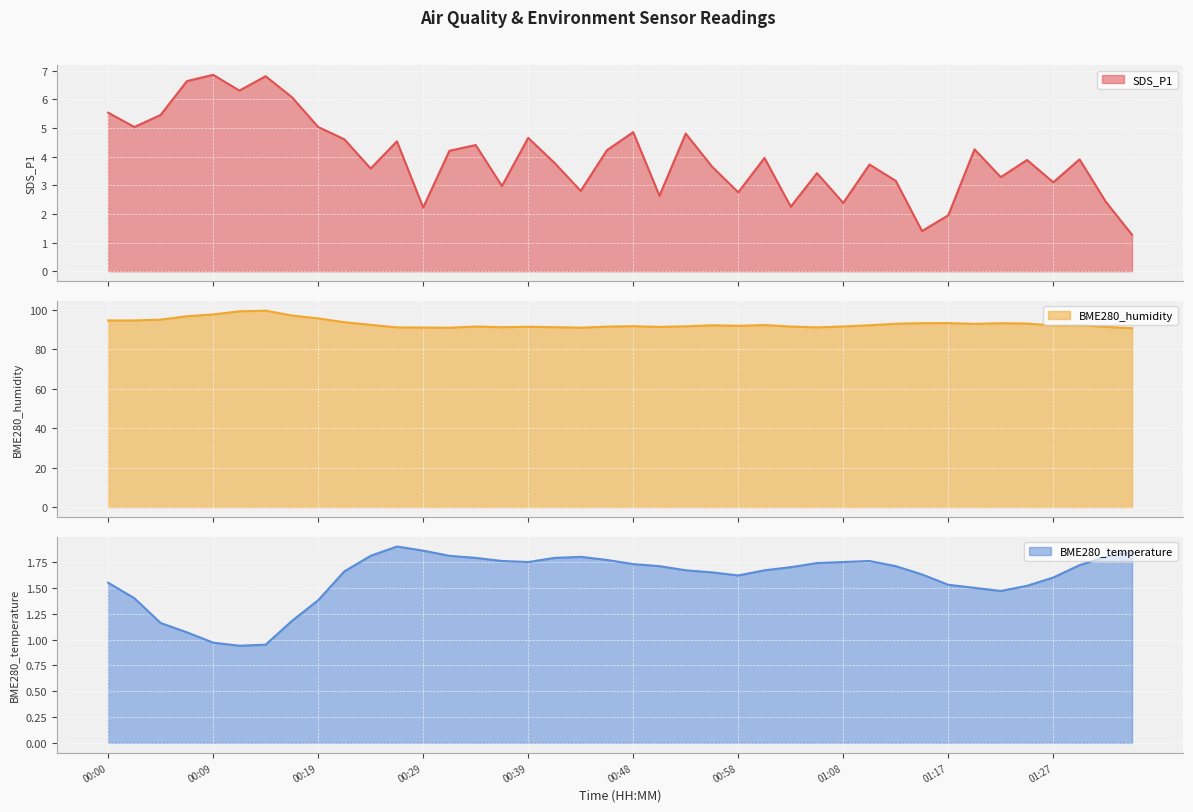

What is the total value across all series at 01:03?

95.4